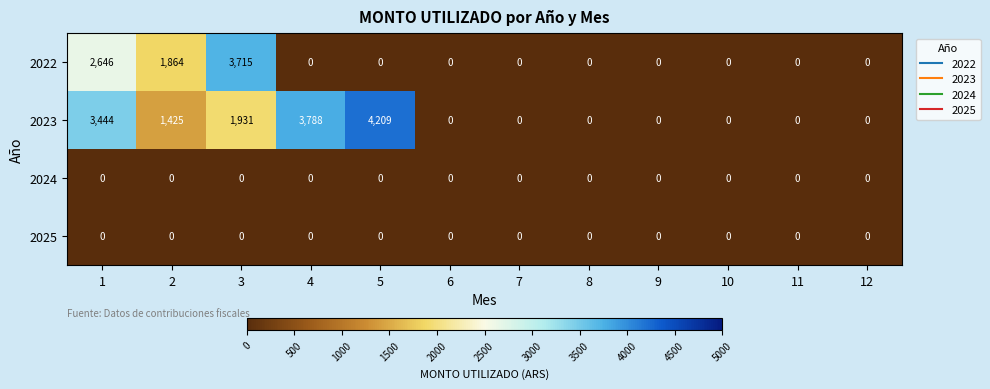

Which series has the largest range (max minus min)?

2023